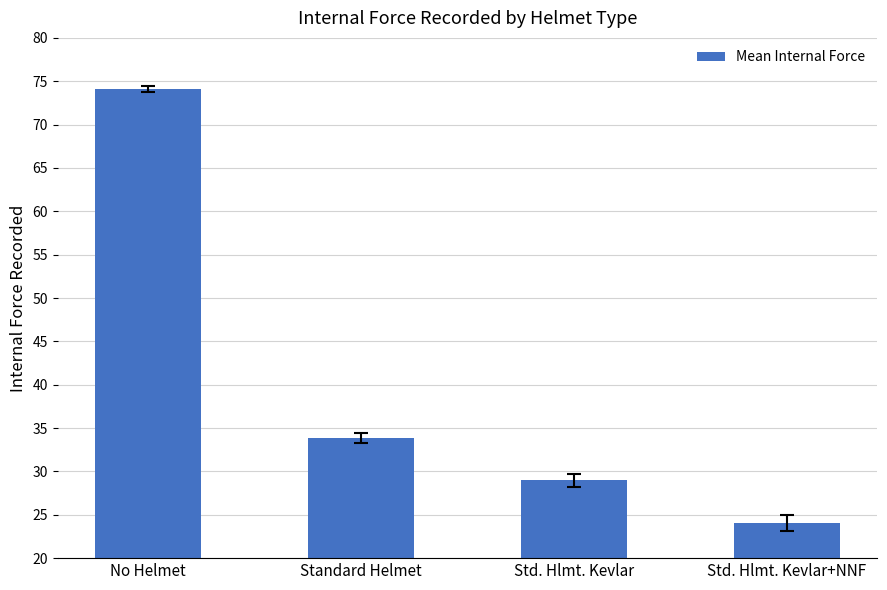

What is the maximum value shown in the chart?

74.1